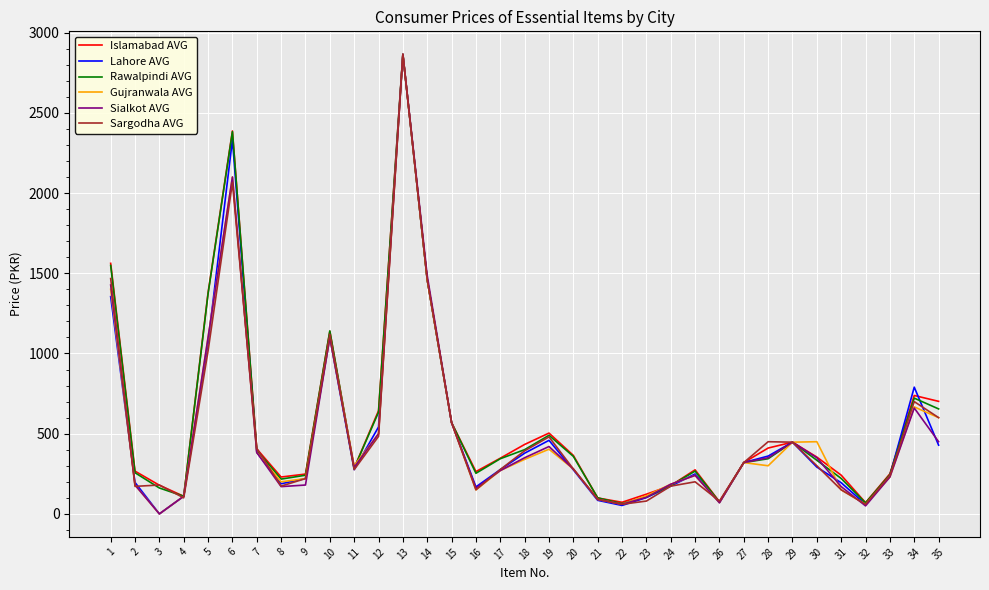

What is the total value across all series at 10?

6698.9